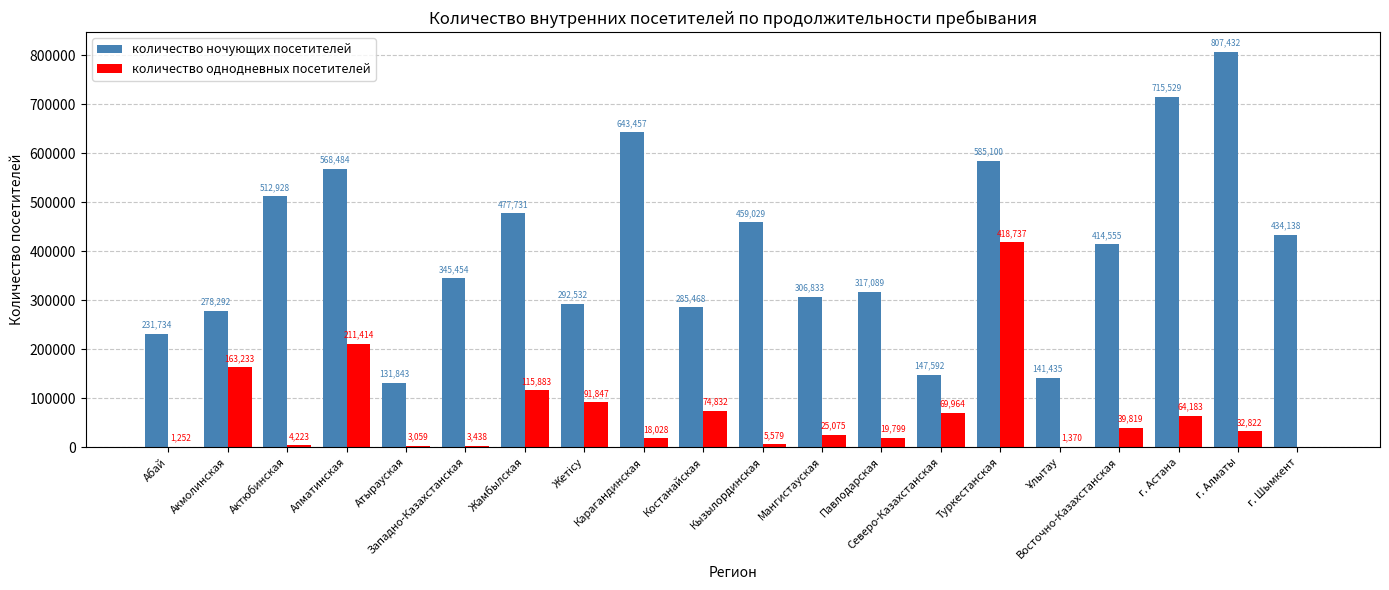

Which series changed the most between Акмолинская and Кызылординская?

количество ночующих посетителей